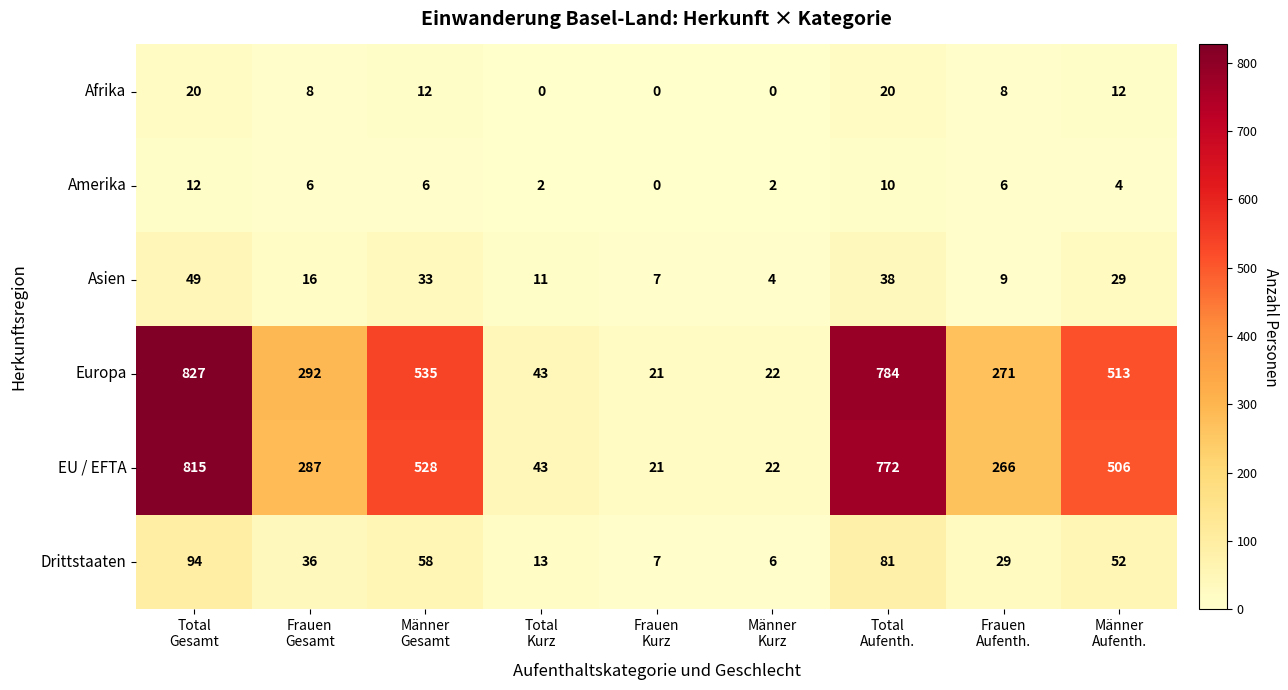

List the series in order of their peak value, highest first.

Europa, EU / EFTA, Drittstaaten, Asien, Afrika, Amerika